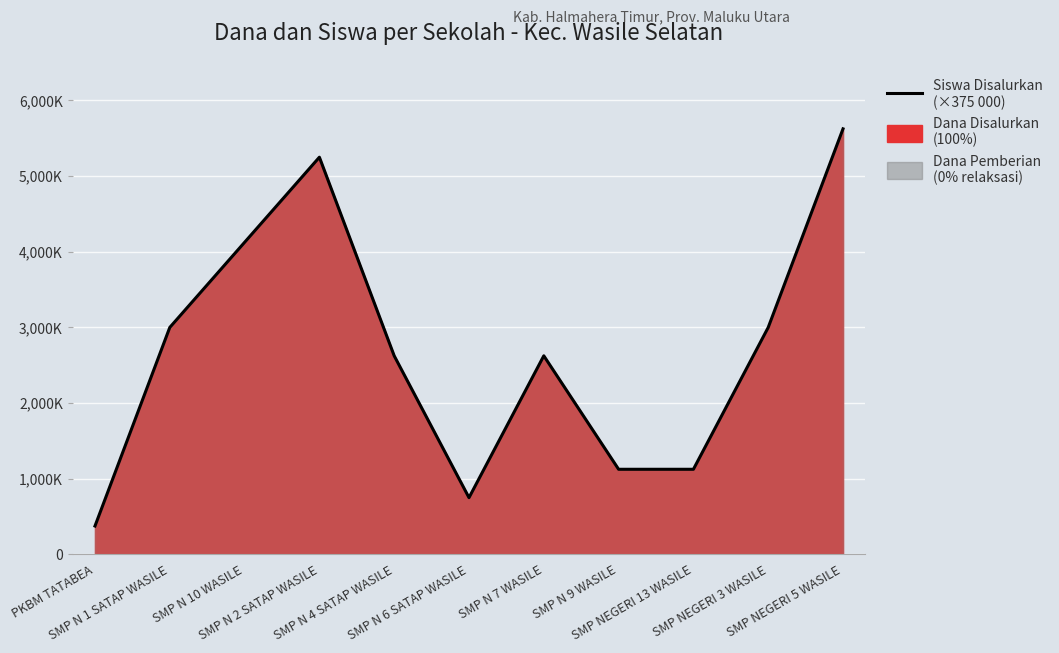

Approximately how many times larger is the value at SMP N 2 SATAP WASILE compared to SMP N 9 WASILE?

4.7